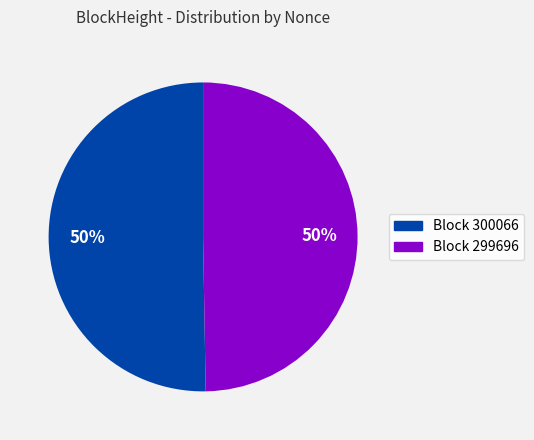

Is the sum of Block 299696 and Block 300066 greater than half?

Yes